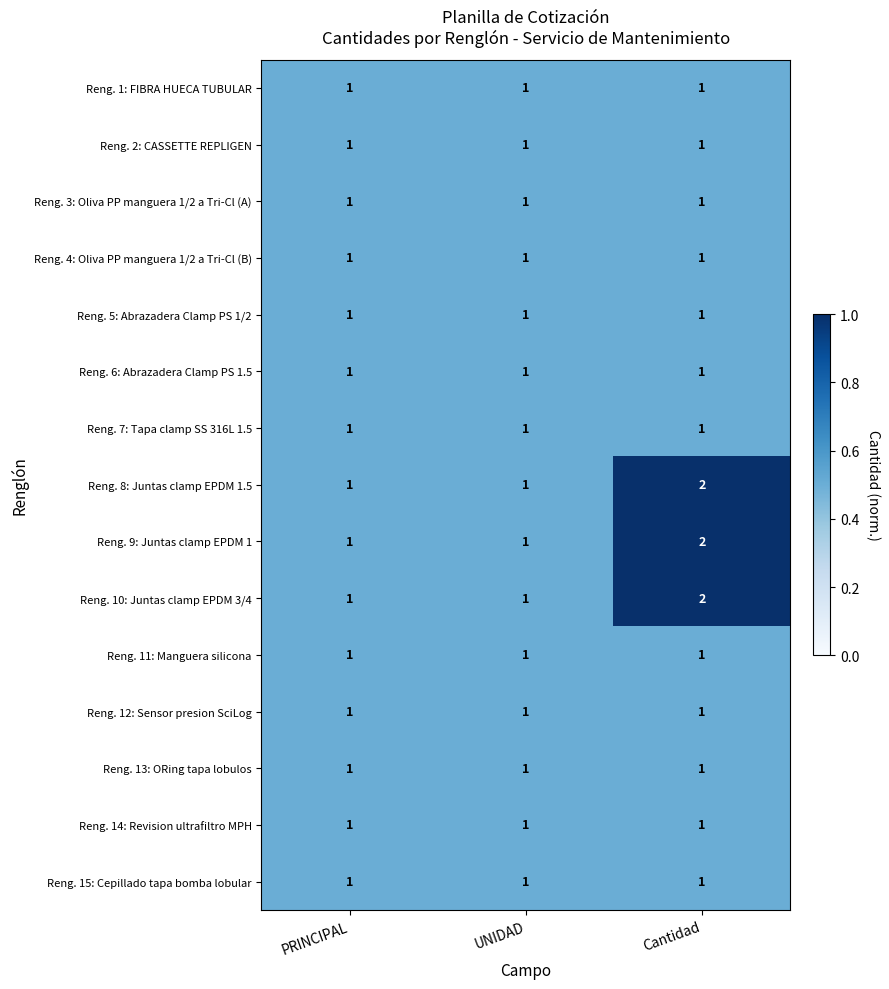

At which category does the chart reach its peak across all series?

Cantidad